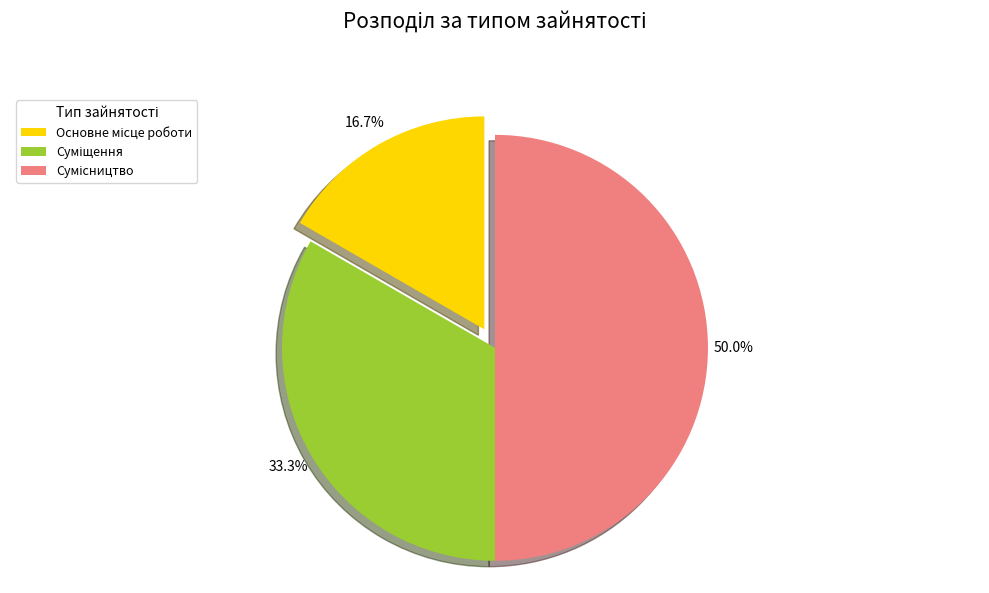

What is the change in value from Суміщення to Сумісництво?

+1